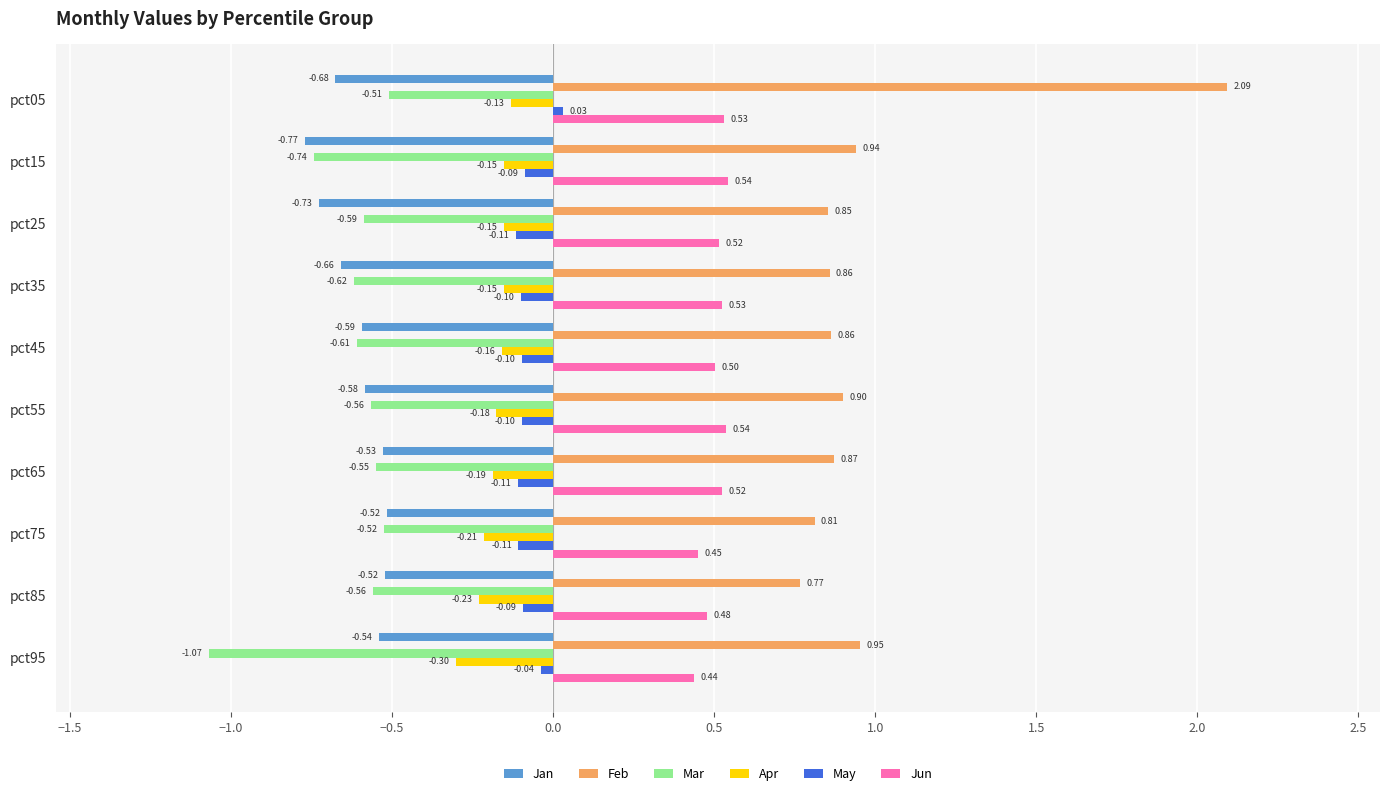

What is the difference between the maximum and minimum values in the Mar series?

0.6